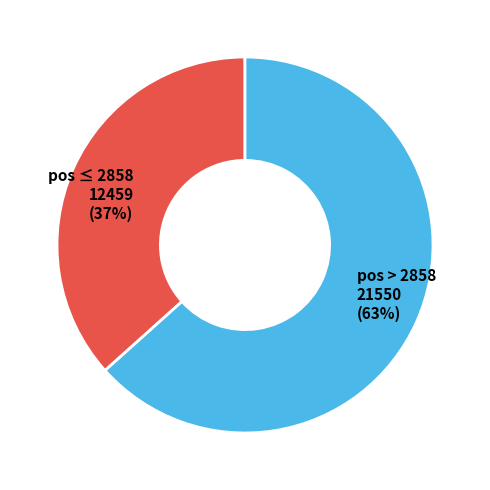

What is the smallest slice in the pie chart?

pos ≤ 2858 12459 (37%)